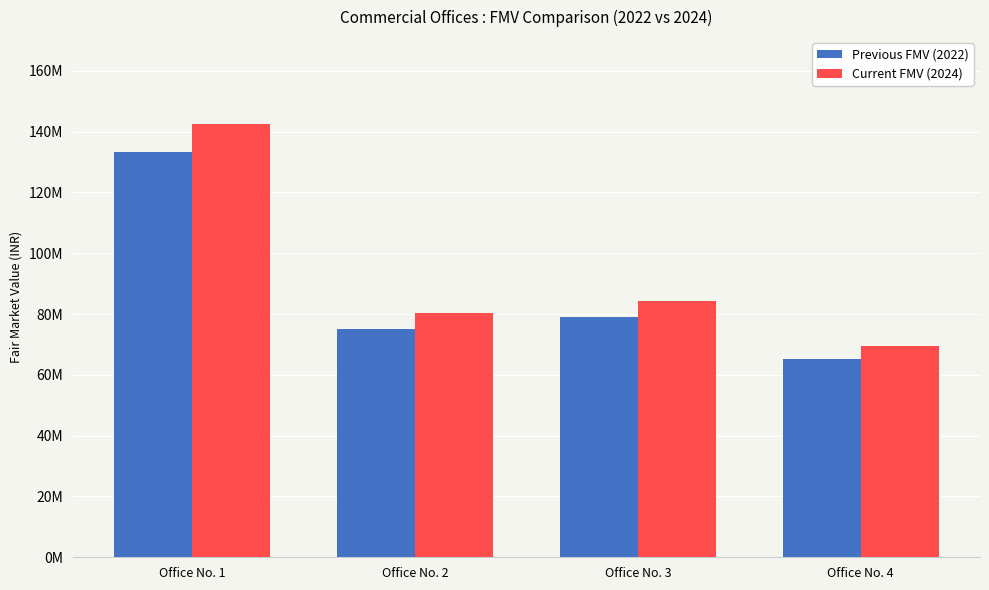

Is the value of Previous FMV (2022) at Office No. 4 greater than the value of Current FMV (2024) at Office No. 2?

No